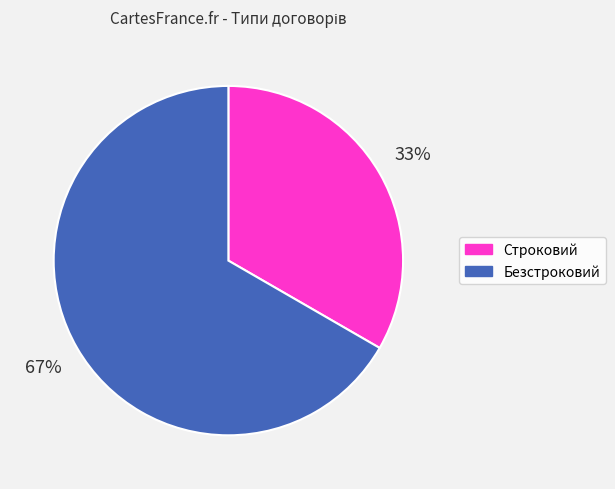

Rank the categories by value from lowest to highest.

Строковий, Безстроковий